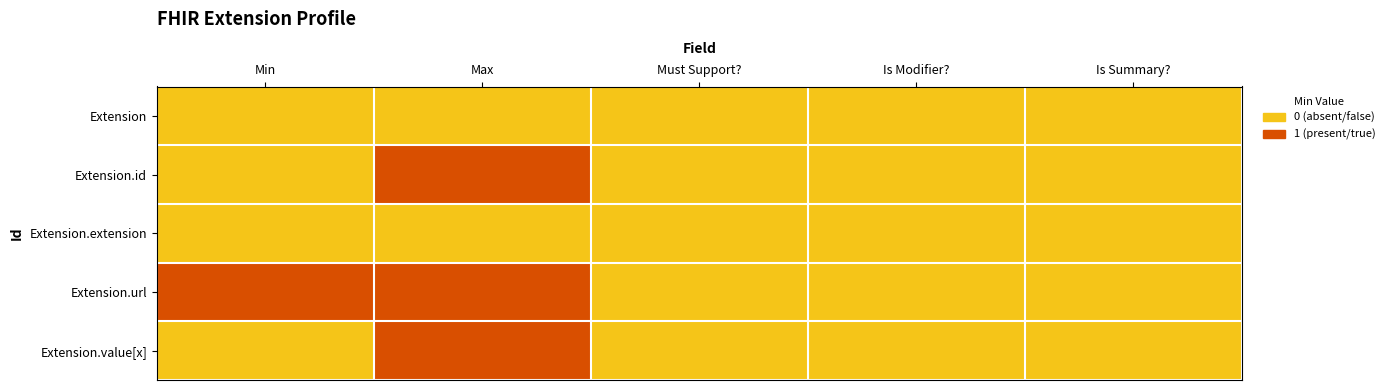

Between Min and Max, which is larger?

Min